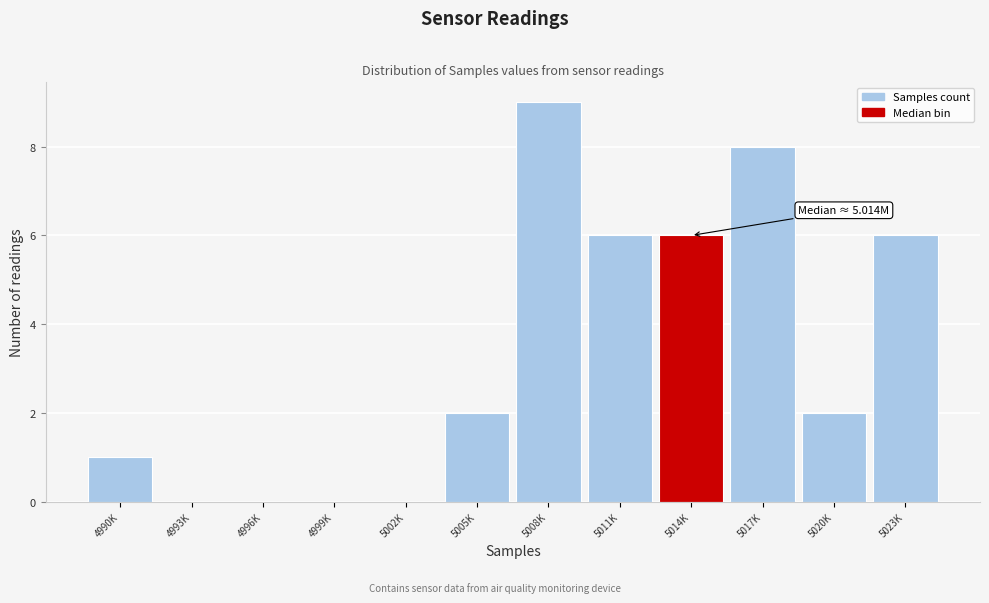

Reading left to right, transcribe all the data shown in this chart.

4990K=1	4993K=0	4996K=0	4999K=0	5002K=0	5005K=2	5008K=9	5011K=6	5014K=6	5017K=8	5020K=2	5023K=6